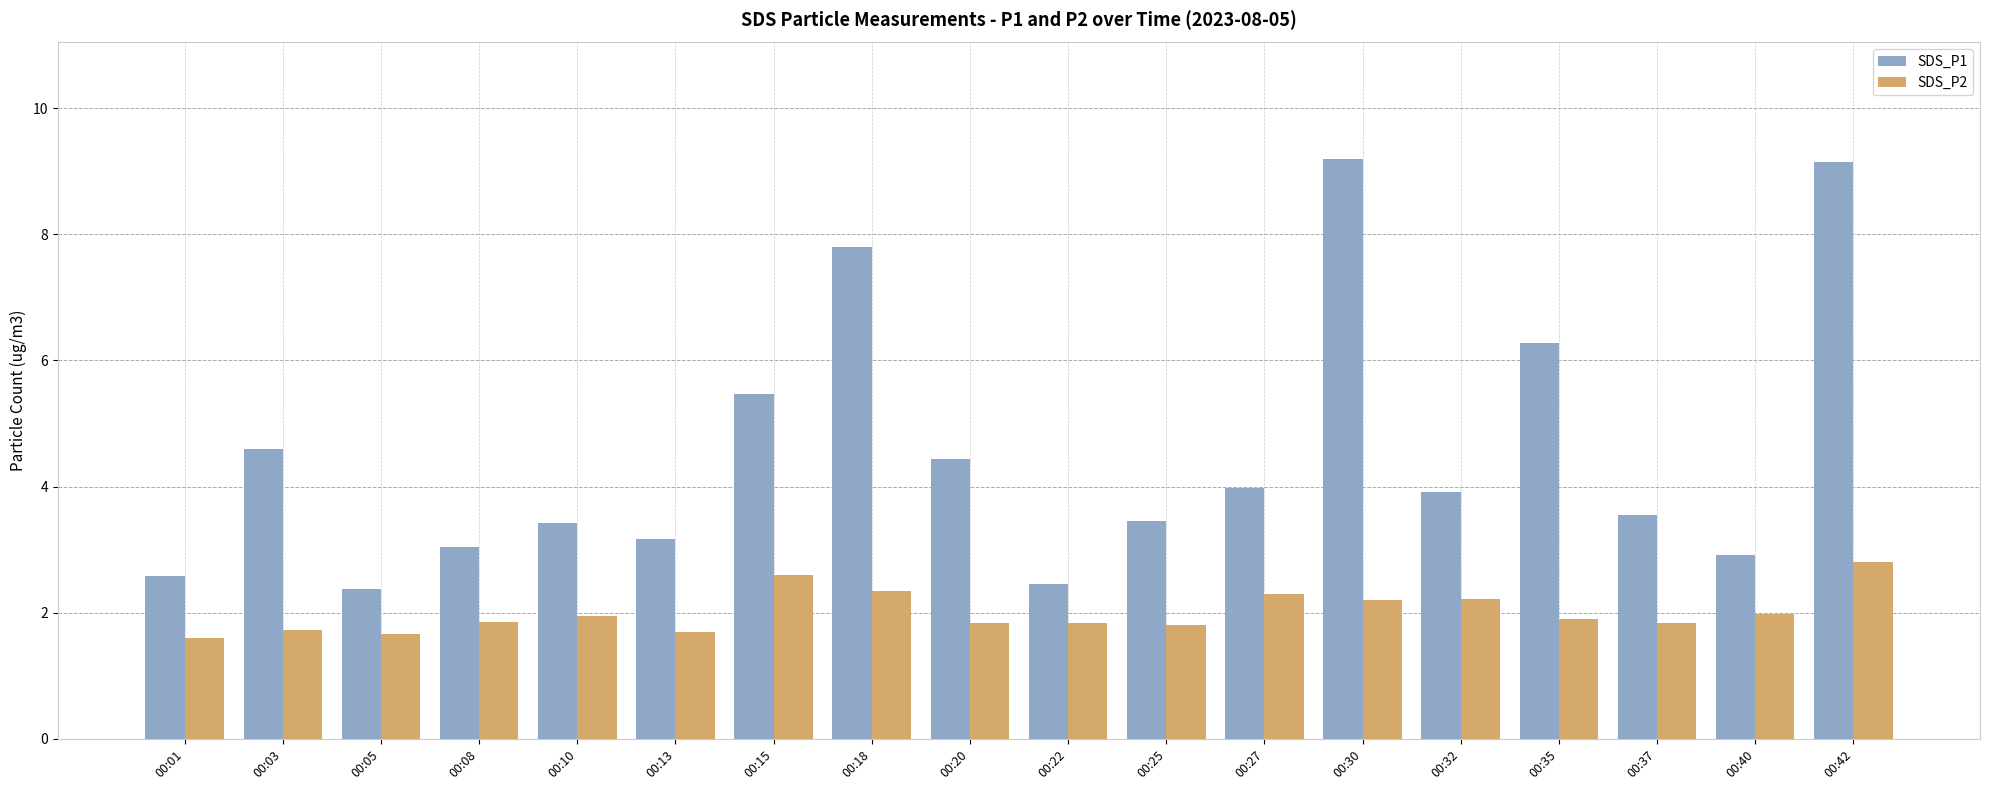

Rank the series at 00:30 from highest to lowest value.

SDS_P1, SDS_P2